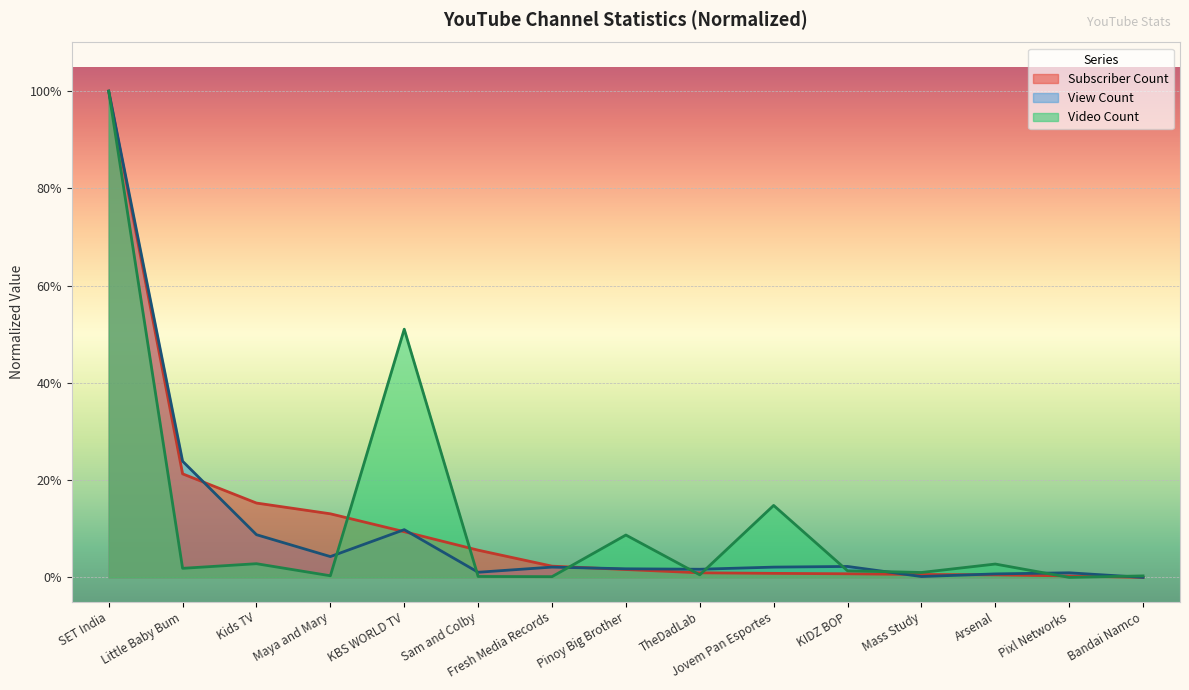

What is the label of the 15th point from the right?

SET India